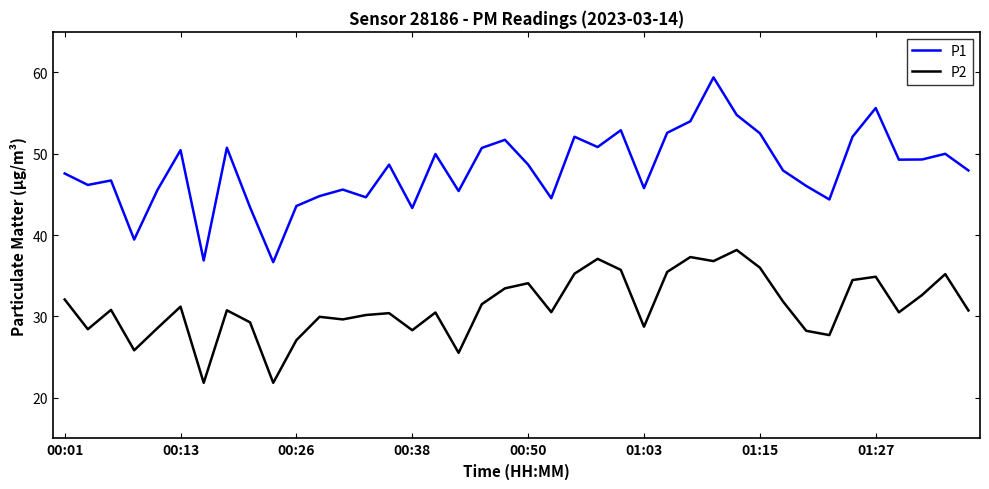

True or false: P1 and P2 cross at least once.

False